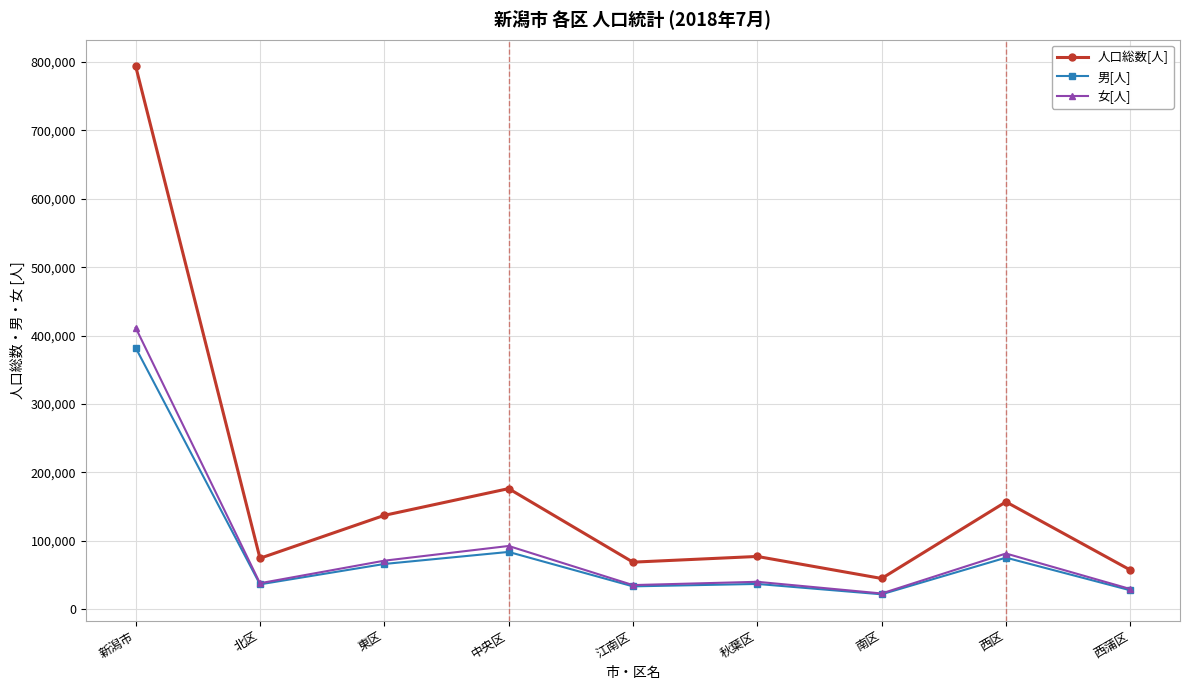

Rank the series by their maximum value, from lowest to highest.

男[人], 女[人], 人口総数[人]